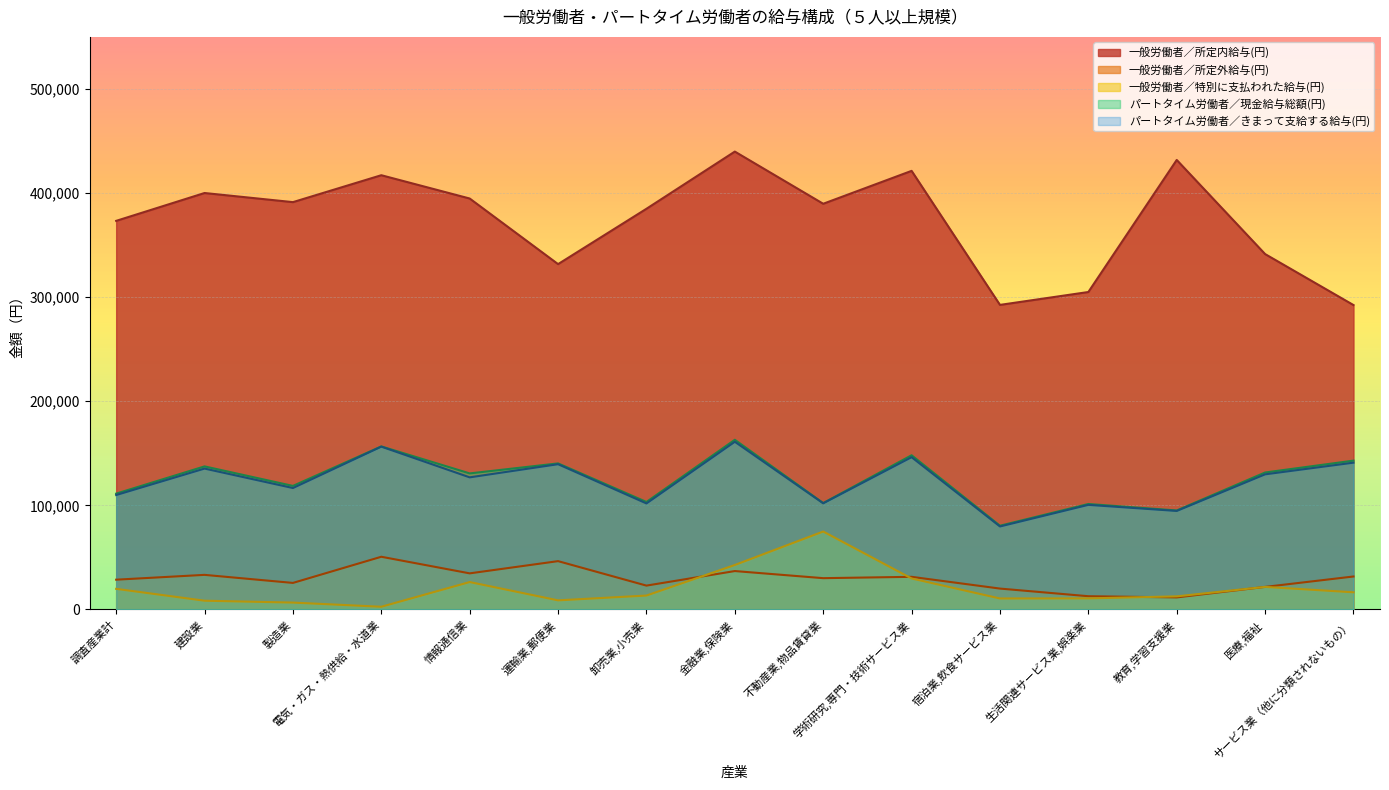

Reading left to right, transcribe all the data shown in this chart.

一般労働者／所定内給与(円): 373280	400036	391272	417125	394747	331731	384888	439831	389706	421308	292565	304939	431789	341385	292412
一般労働者／所定外給与(円): 28618	33247	25506	50641	34691	46434	22924	36904	30076	31364	20070	12734	11588	21680	31684
一般労働者／特別に支払われた給与(円): 19817	8424	6620	2608	26347	8762	13380	42732	74873	29782	10569	10663	12607	21685	16498
パートタイム労働者／現金給与総額(円): 111283	137440	118686	156628	130694	140321	103268	162997	102218	148137	80454	101327	95108	131584	142977
パートタイム労働者／きまって支給する給与(円): 109944	135350	116662	156429	126913	139548	101863	161094	101995	146286	79740	100490	94657	129816	141026